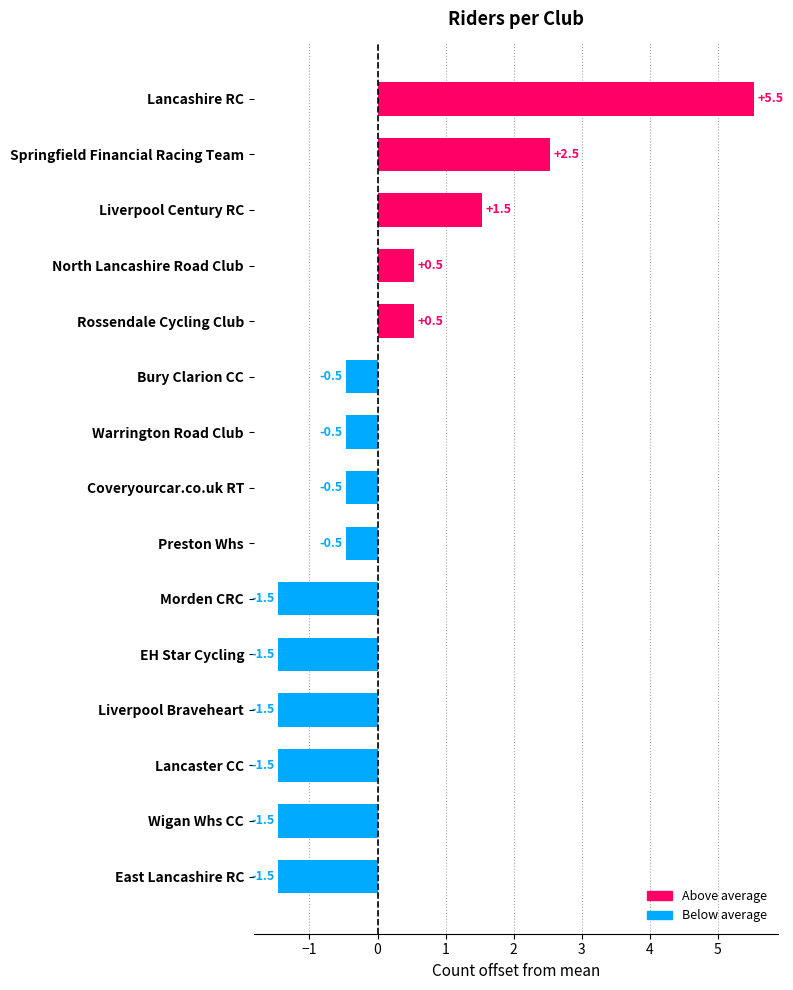

Reading bottom to top, what are all the values shown in this chart?

East Lancashire RC=-1.5	Wigan Whs CC=-1.5	Lancaster CC=-1.5	Liverpool Braveheart=-1.5	EH Star Cycling=-1.5	Morden CRC=-1.5	Preston Whs=-0.5	Coveryourcar.co.uk RT=-0.5	Warrington Road Club=-0.5	Bury Clarion CC=-0.5	Rossendale Cycling Club=0.5	North Lancashire Road Club=0.5	Liverpool Century RC=1.5	Springfield Financial Racing Team=2.5	Lancashire RC=5.5